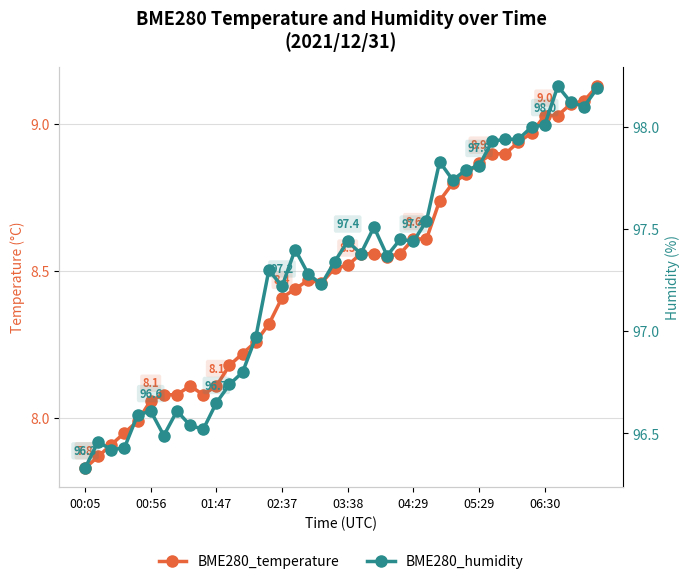

At which category is the sum across all series the highest?

39